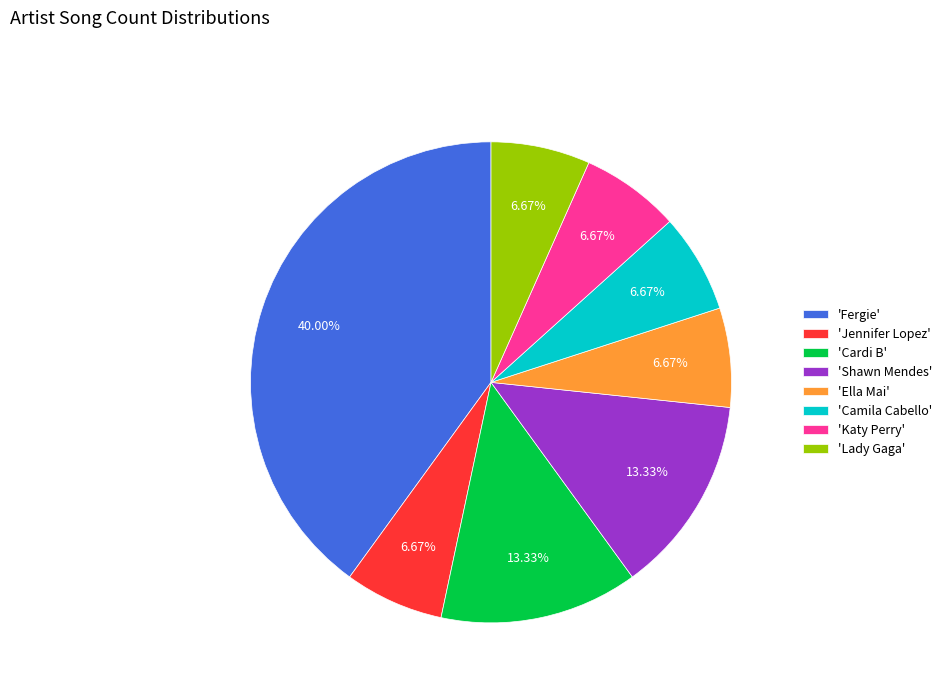

Does 'Camila Cabello' account for over 50% of the chart?

No